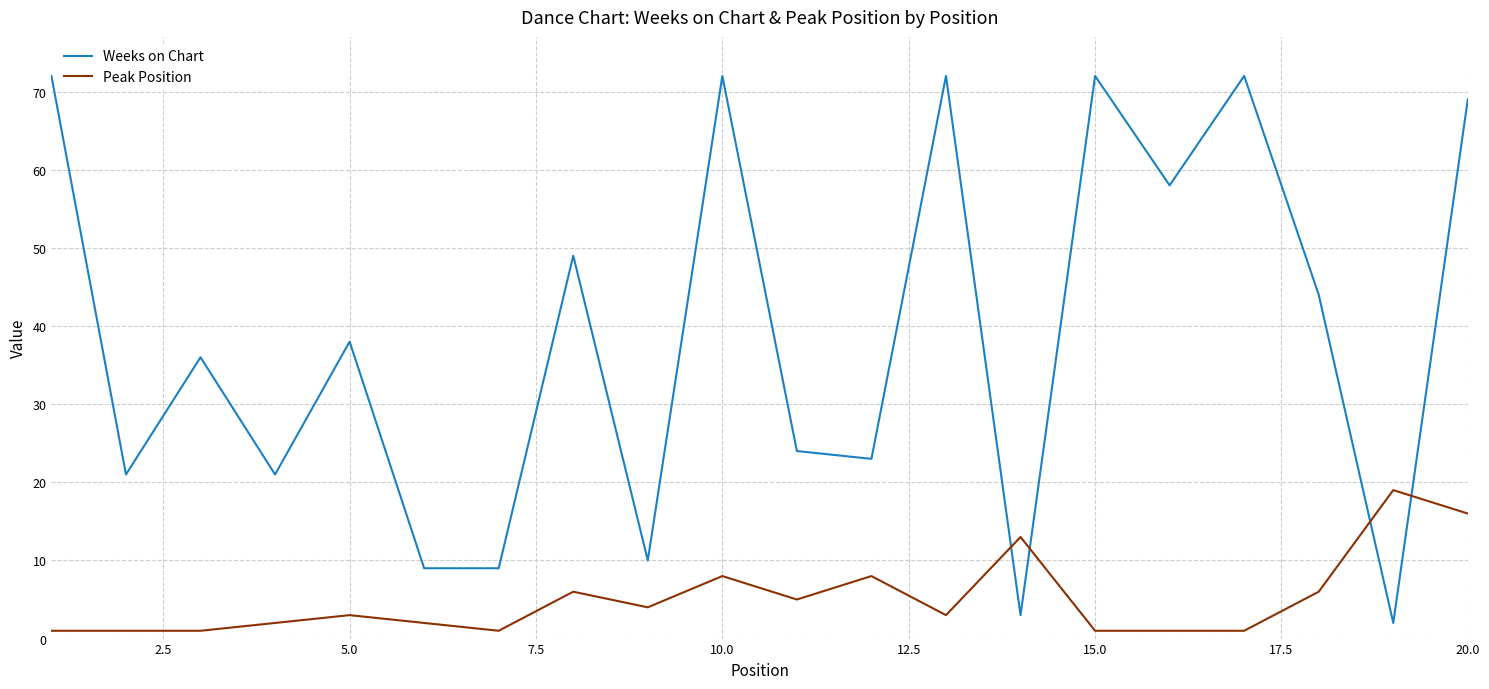

After their last crossing, which series has the higher values: Weeks on Chart or Peak Position?

Weeks on Chart